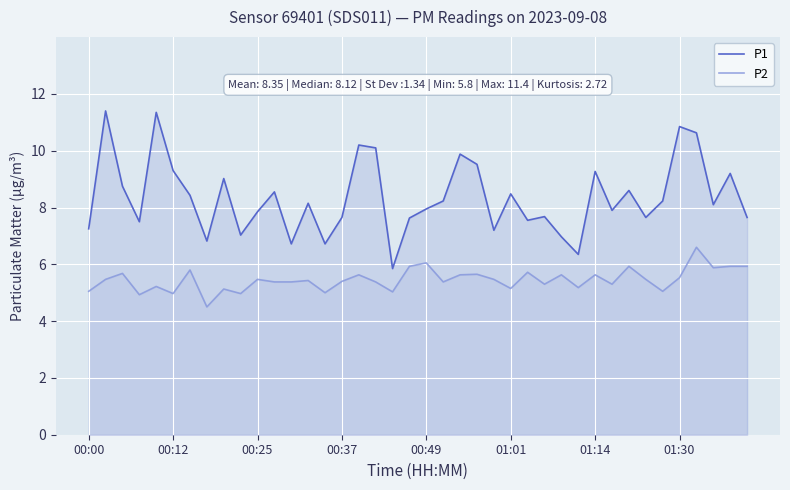

What is the spread (max minus min) of values at 23?

3.9